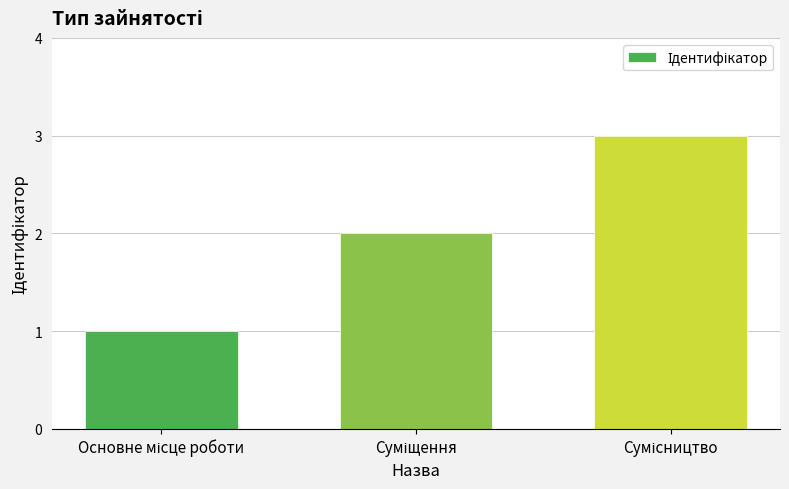

What is the greatest value displayed?

3